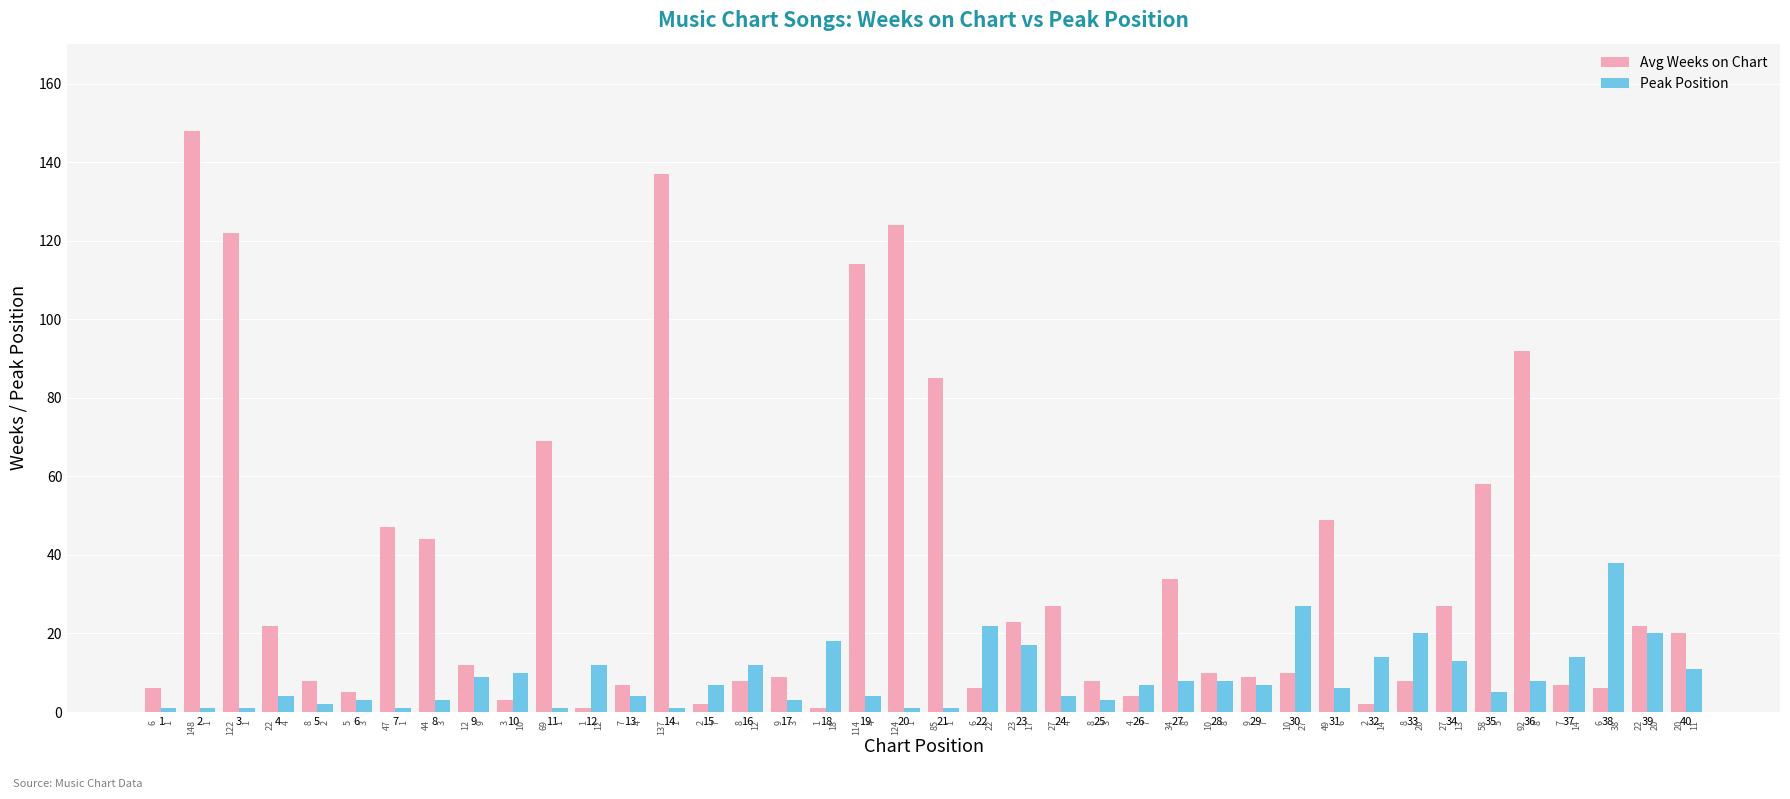

What is the total value across all series at 14?

138